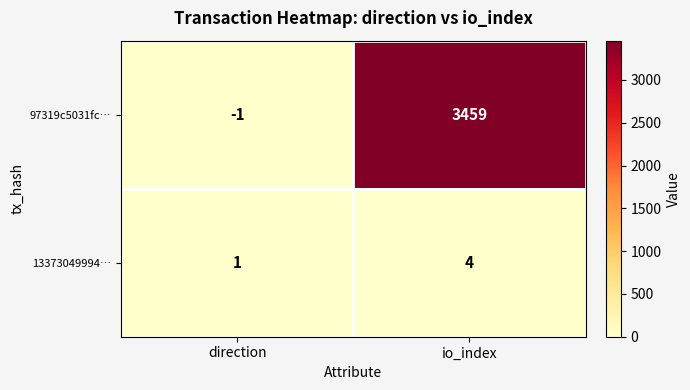

The value of 13373049994… at direction is 0. True or false?

False